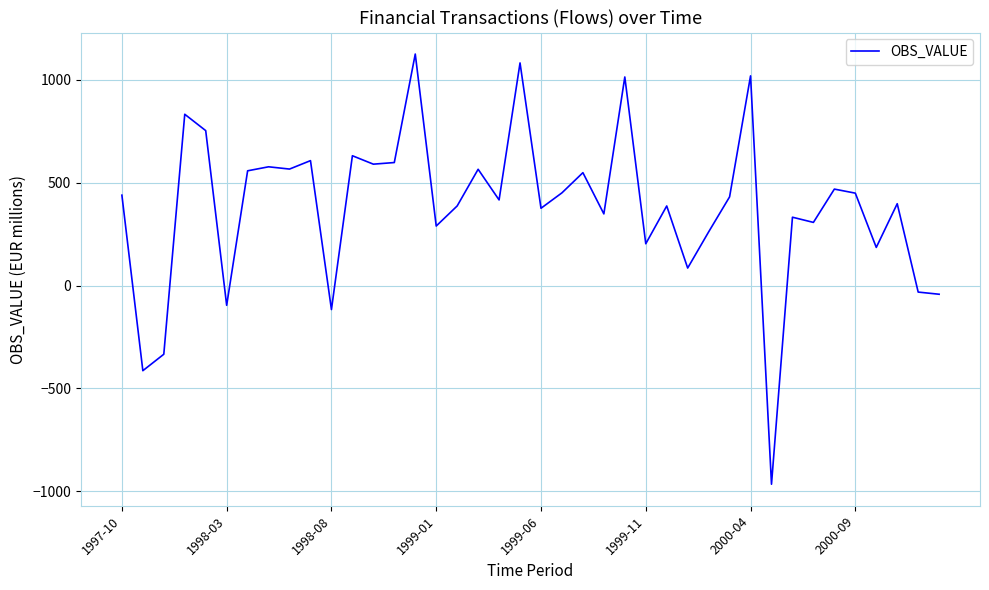

What is the difference between the maximum and minimum values?

2091.4